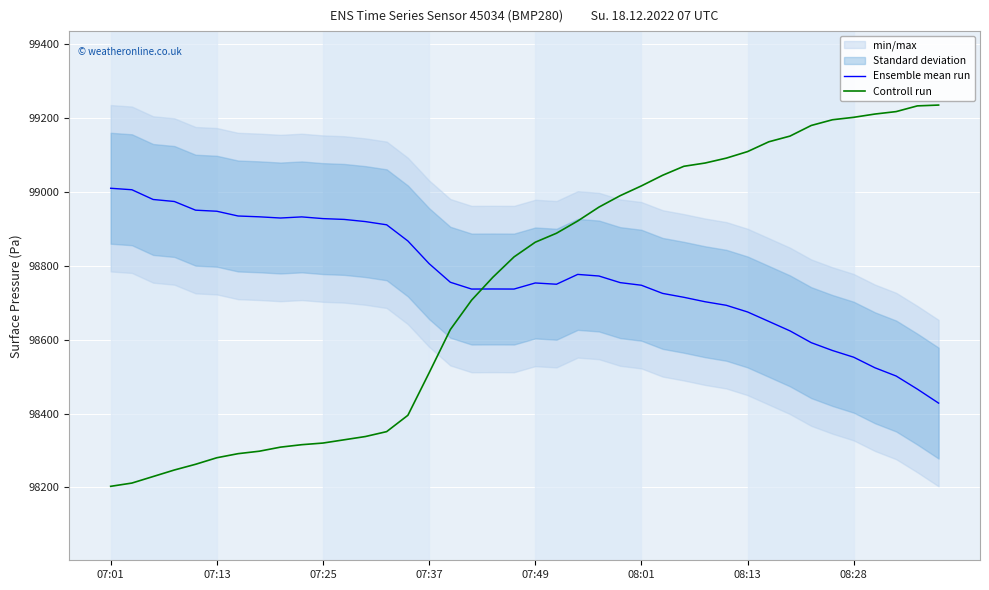

How many times do Ensemble mean run and Controll run cross each other?

1